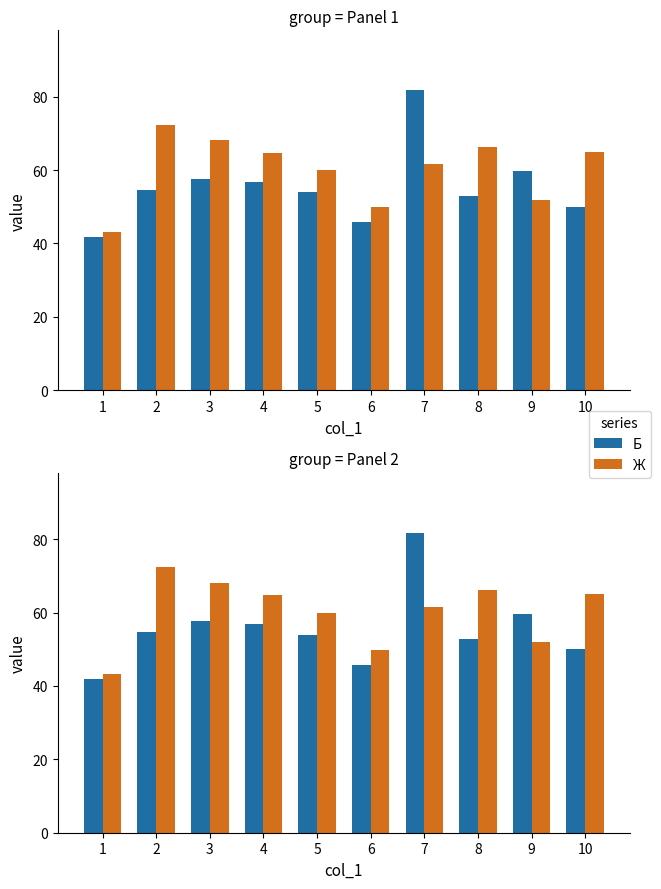

At which label is Ж closest to 57?

5